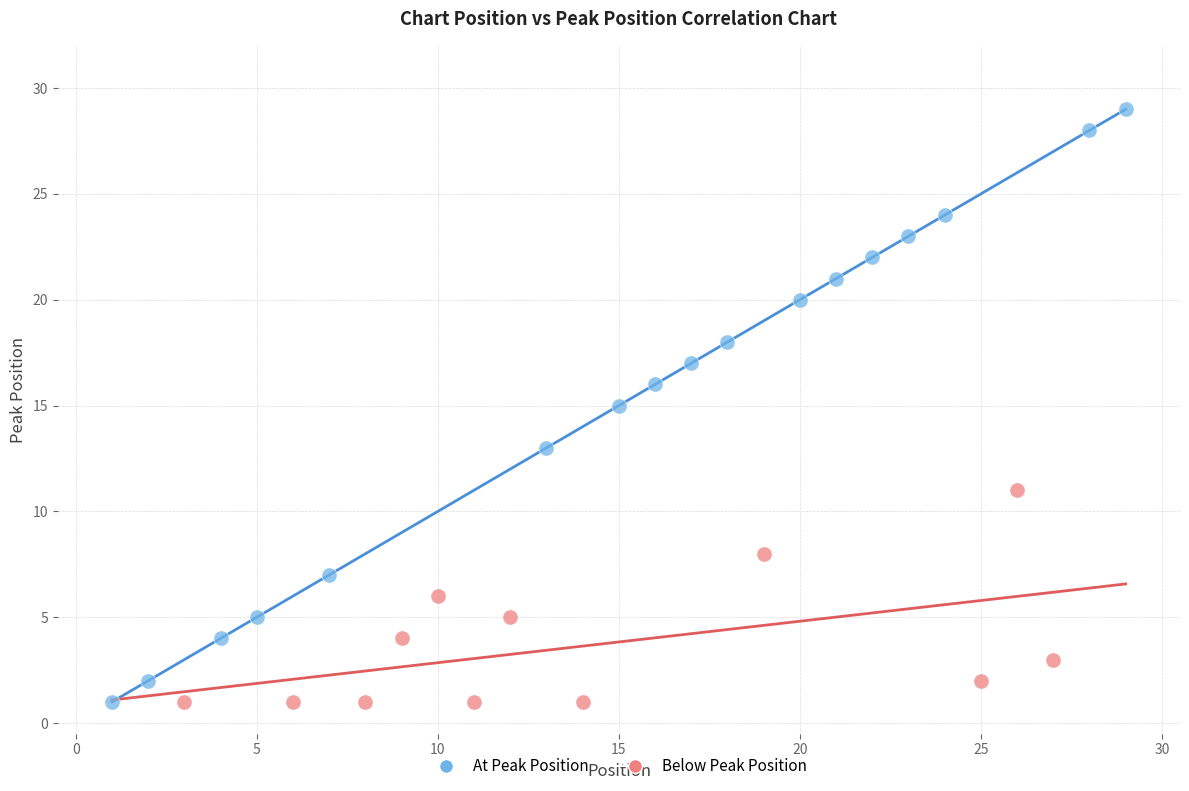

Which series has the widest spread of Y values?

At Peak Position